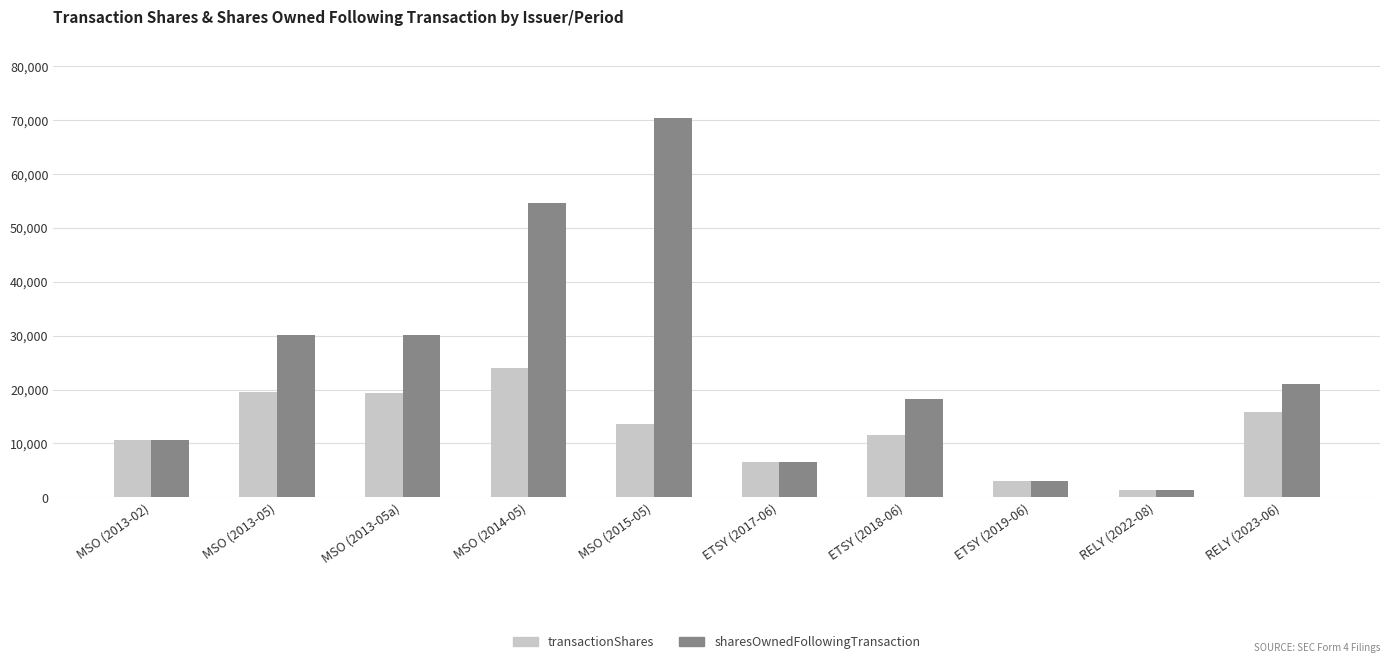

What is the difference between the sharesOwnedFollowingTransaction values at ETSY (2018-06) and ETSY (2019-06)?

15189